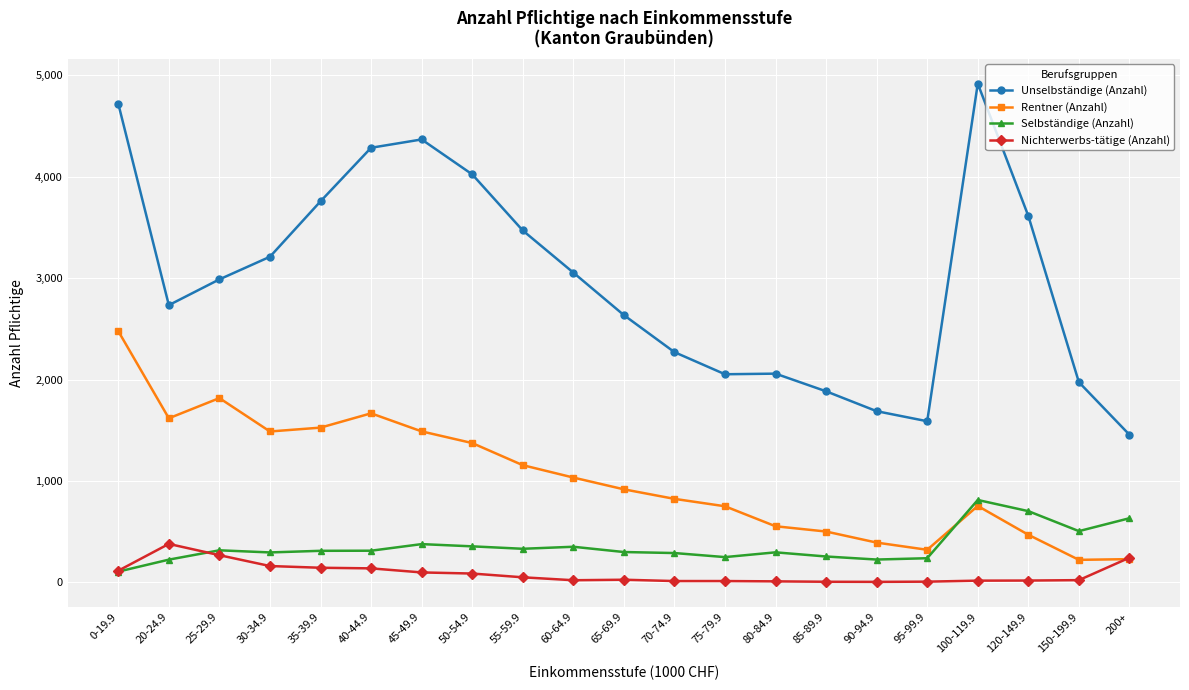

How many lines are shown in the chart?

4